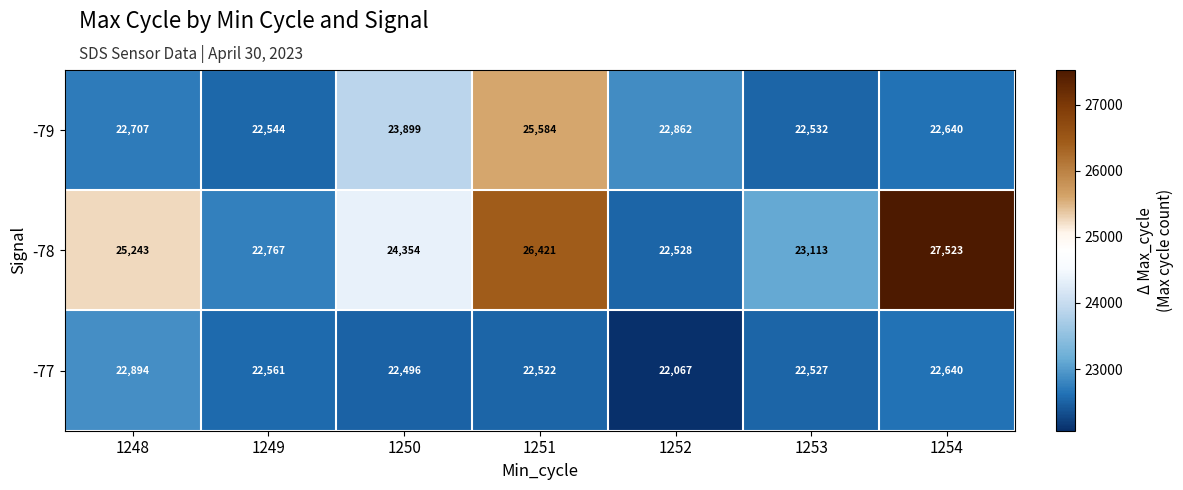

True or false: -78 has a value of 22767 at 1249.

True